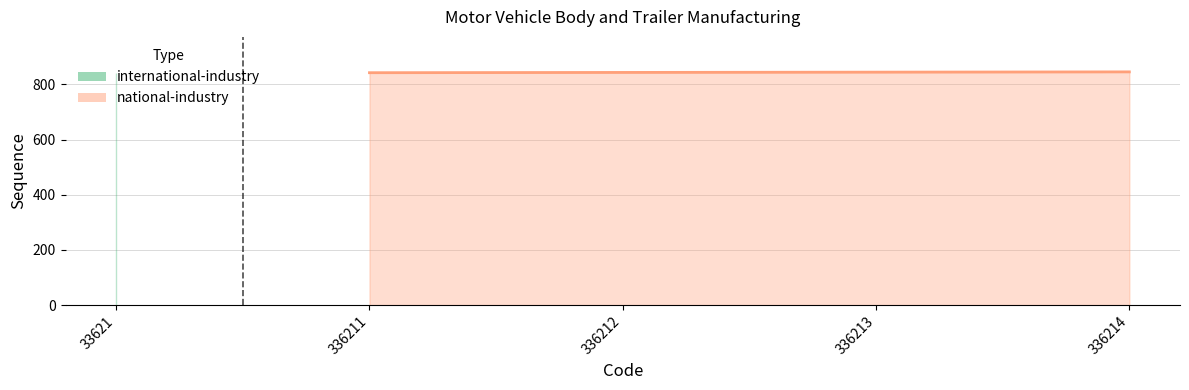

What is the smallest value displayed?

842